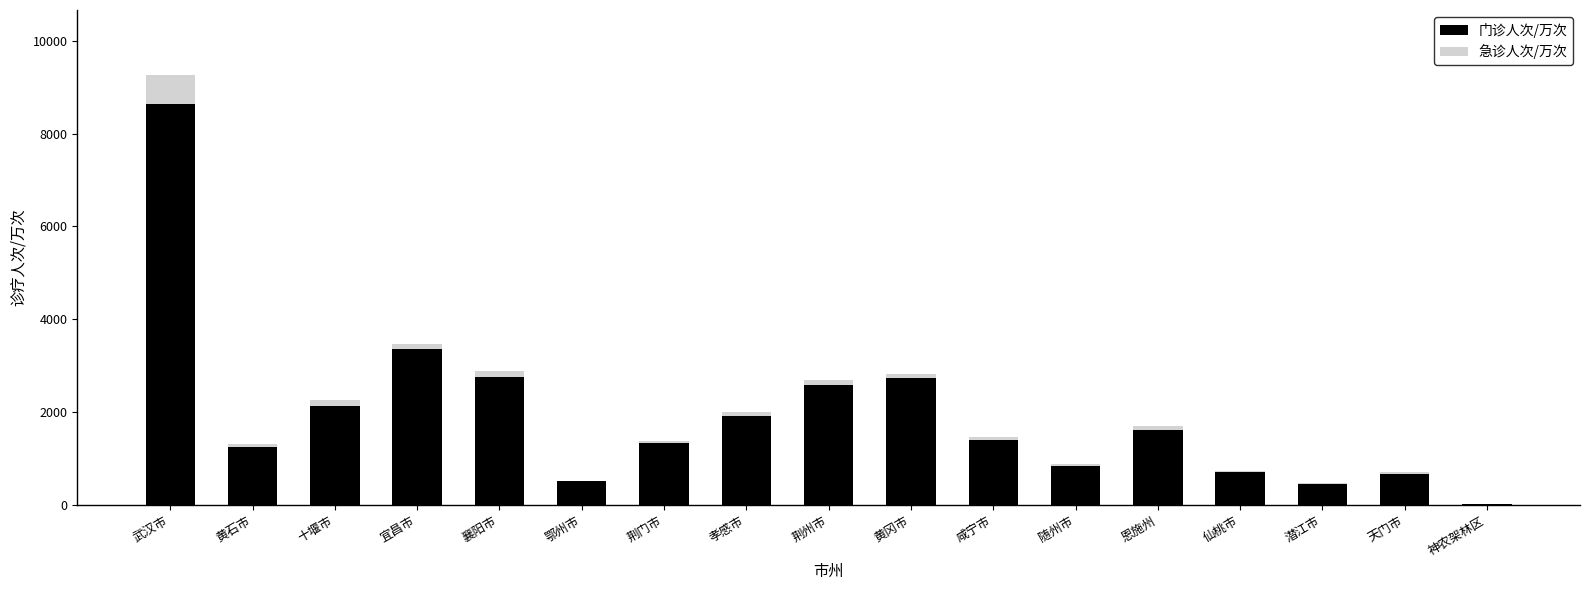

True or false: 门诊人次/万次 has a value of 11352.7 at 武汉市.

False